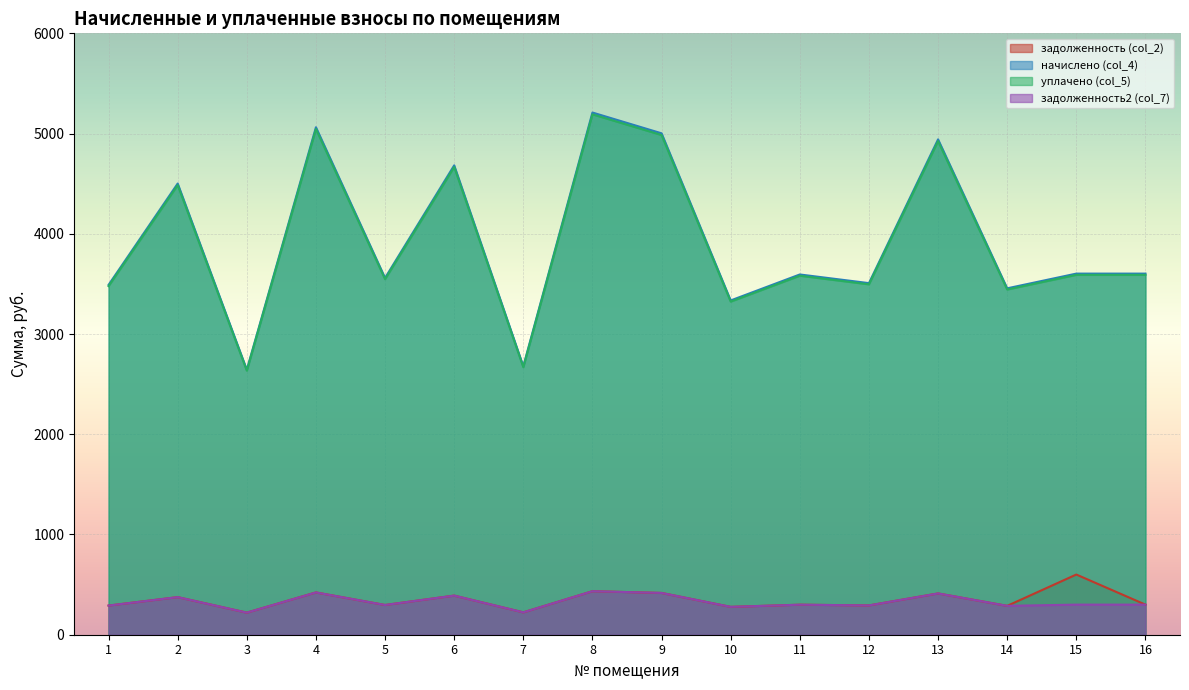

Where is the first local minimum for задолженность2 (col_7)?

3